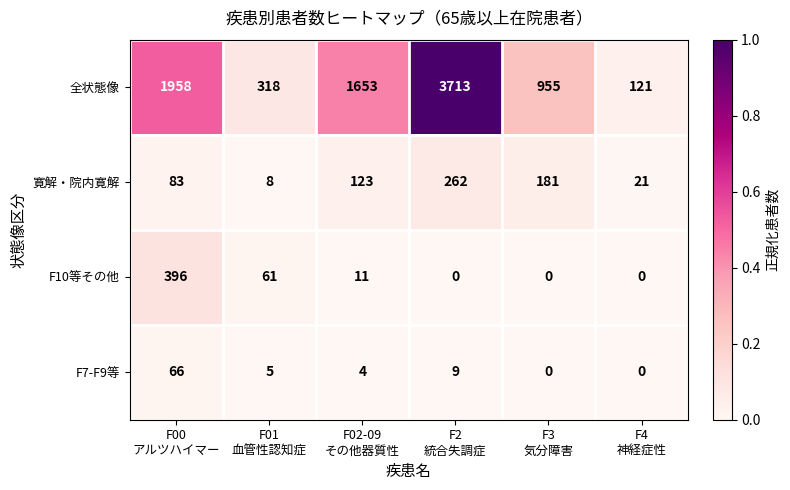

Rank the series at F02-09
その他器質性 from highest to lowest value.

全状態像, 寛解・院内寛解, F10等その他, F7-F9等